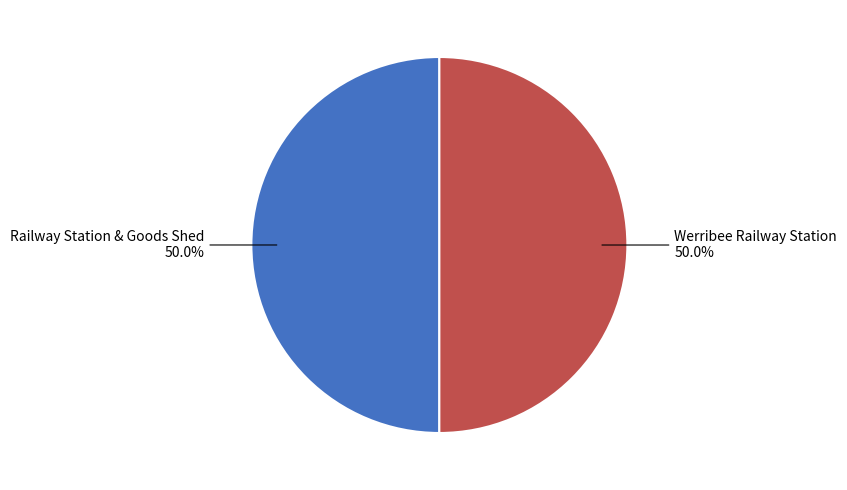

What portion of the pie excludes Werribee Railway Station?

50.0%